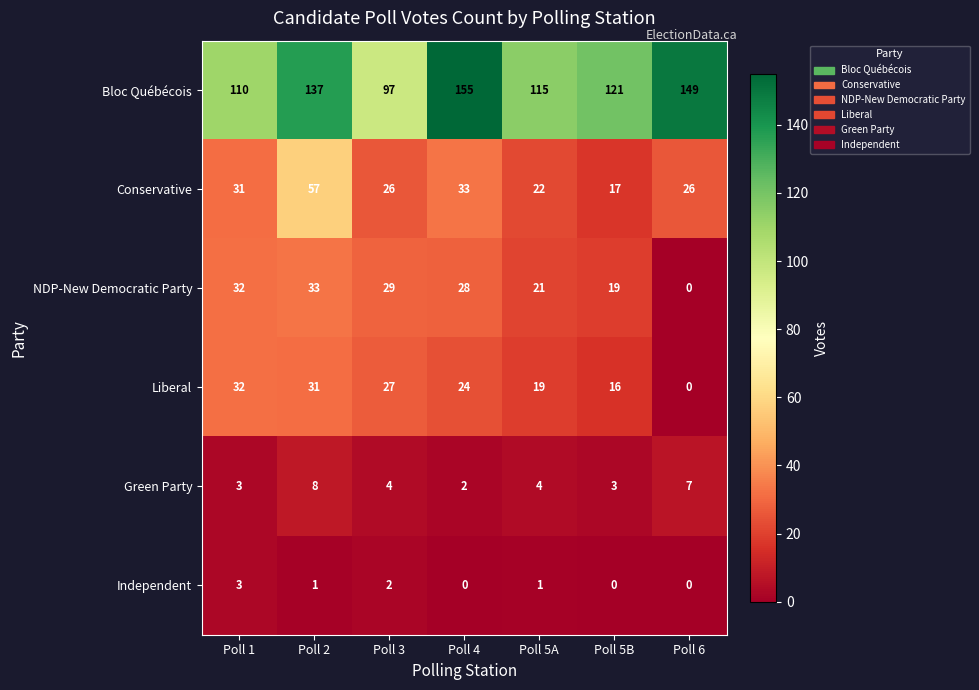

What is the difference between the maximum and minimum values in the Conservative series?

40